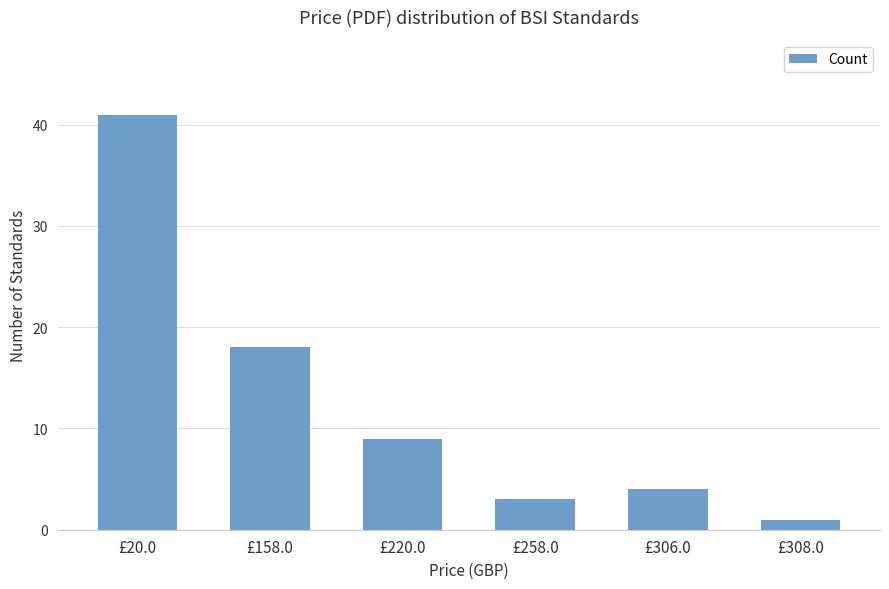

Reading left to right, list all the values displayed in this chart.

41	18	9	3	4	1